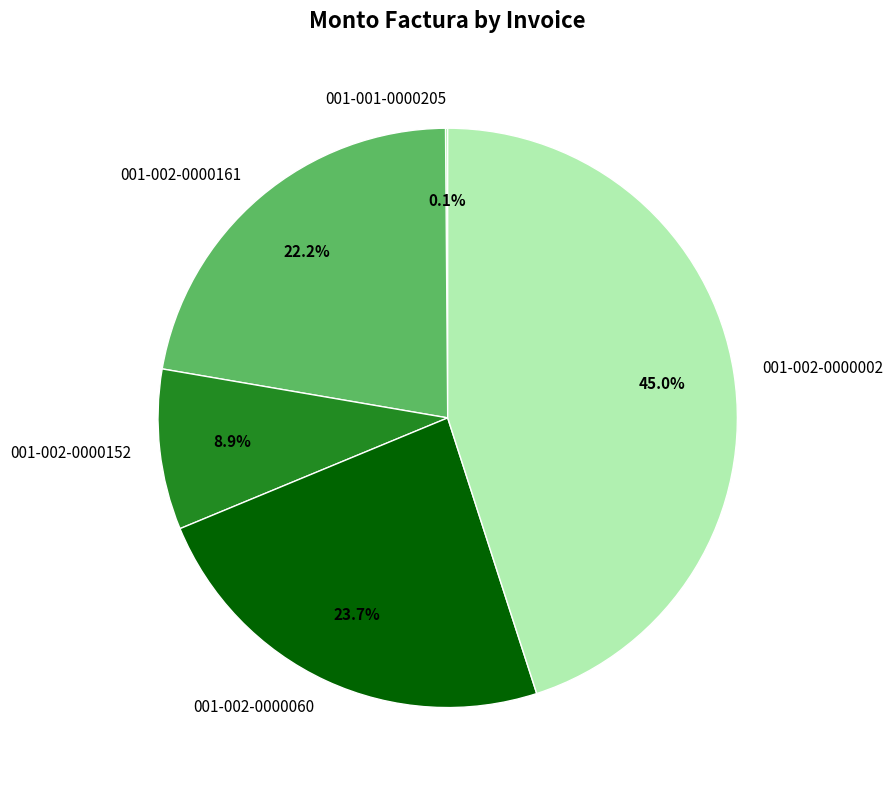

Does 001-002-0000002 account for over 50% of the chart?

No